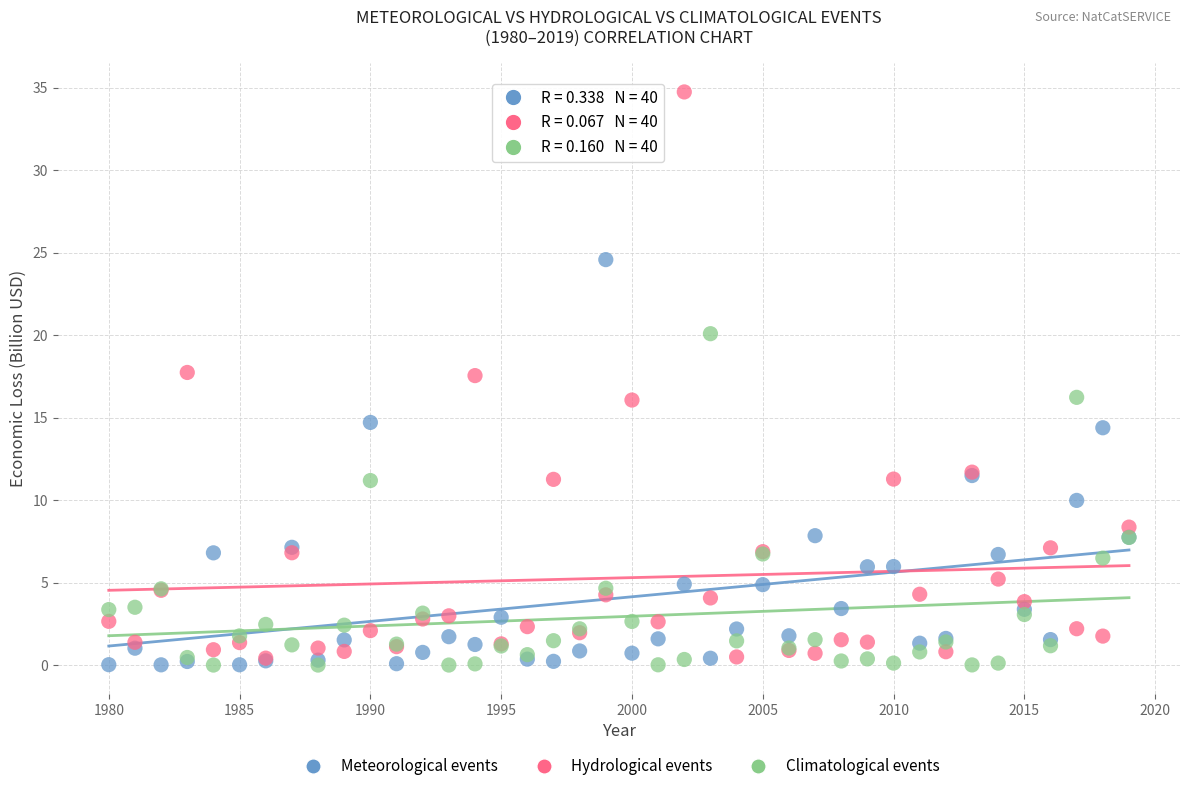

What are all the series names shown in the legend?

Meteorological events, Hydrological events, Climatological events